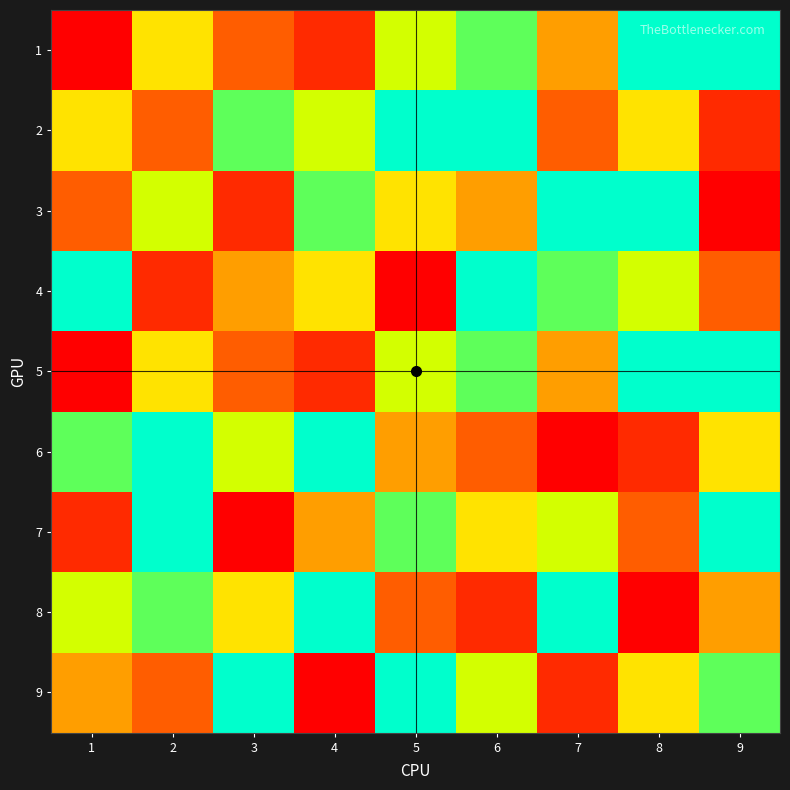

What is the maximum value shown in the chart?

9